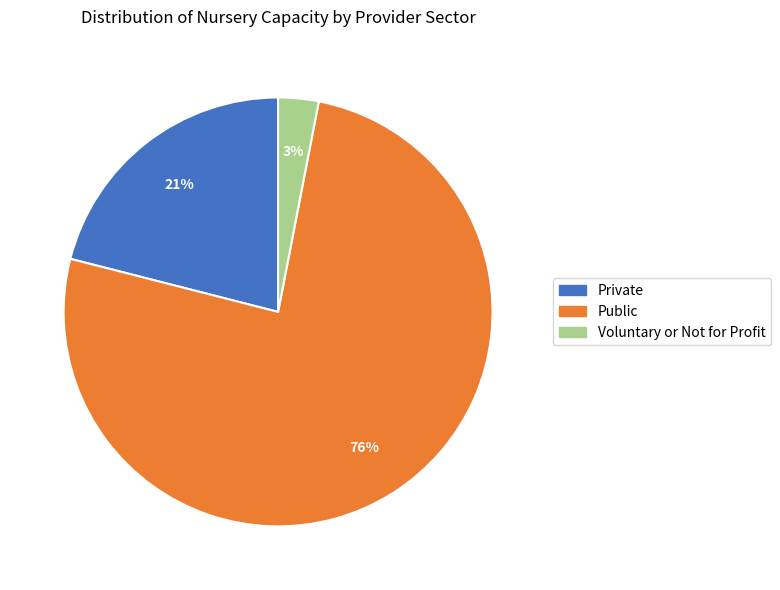

To the nearest percent, what is the difference between the Voluntary or Not for Profit and Public slice percentages?

73%